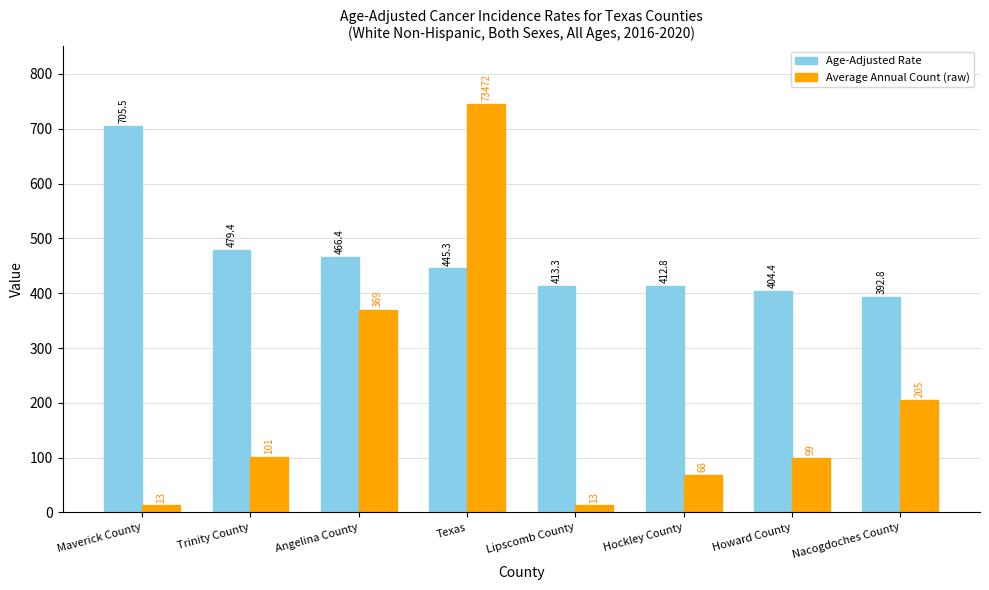

Reading right to left, transcribe all the data shown in this chart.

Age-Adjusted Rate: Nacogdoches County=392.8	Howard County=404.4	Hockley County=412.8	Lipscomb County=413.3	Texas=445.3	Angelina County=466.4	Trinity County=479.4	Maverick County=705.5
Average Annual Count (raw): Nacogdoches County=205.0	Howard County=99.0	Hockley County=68.0	Lipscomb County=13.0	Texas=745.0	Angelina County=369.0	Trinity County=101.0	Maverick County=13.0